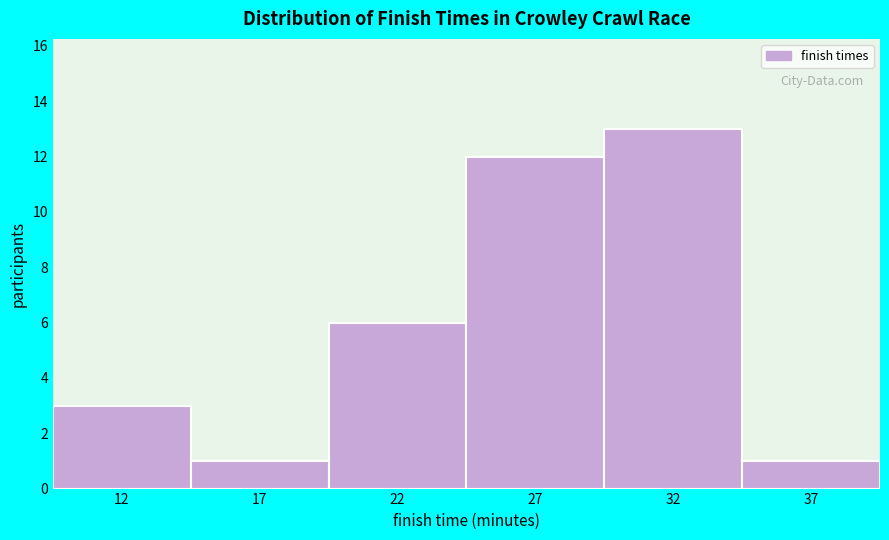

Reading right to left, what are all the values shown in this chart?

37=1	32=13	27=12	22=6	17=1	12=3